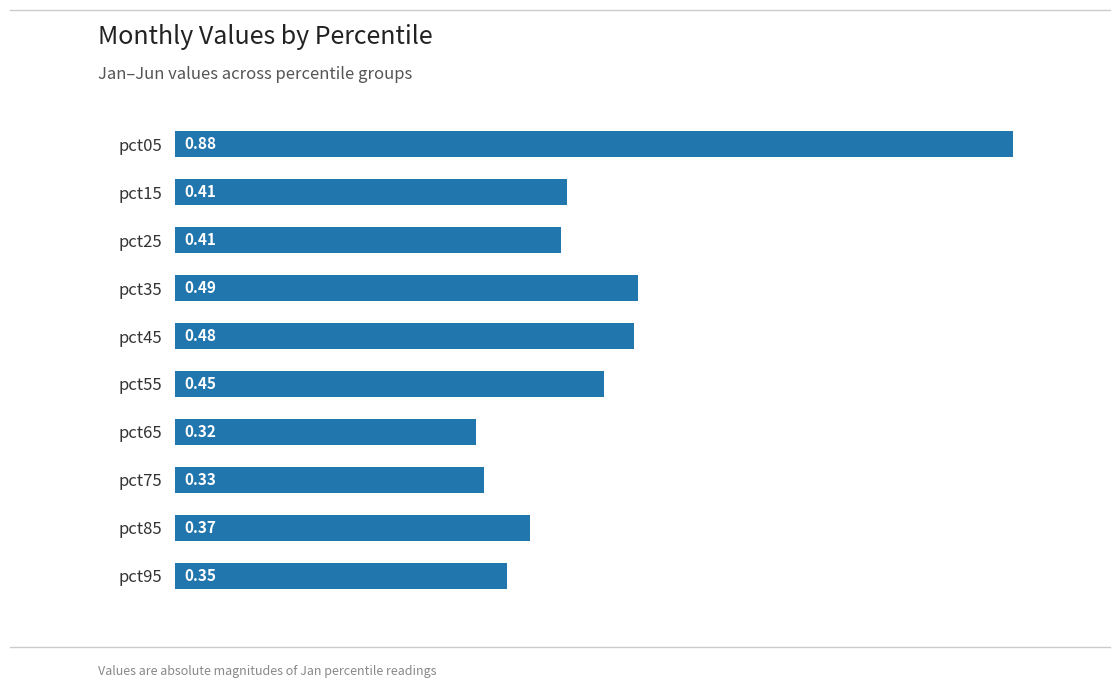

What is the sum of all values?

4.5